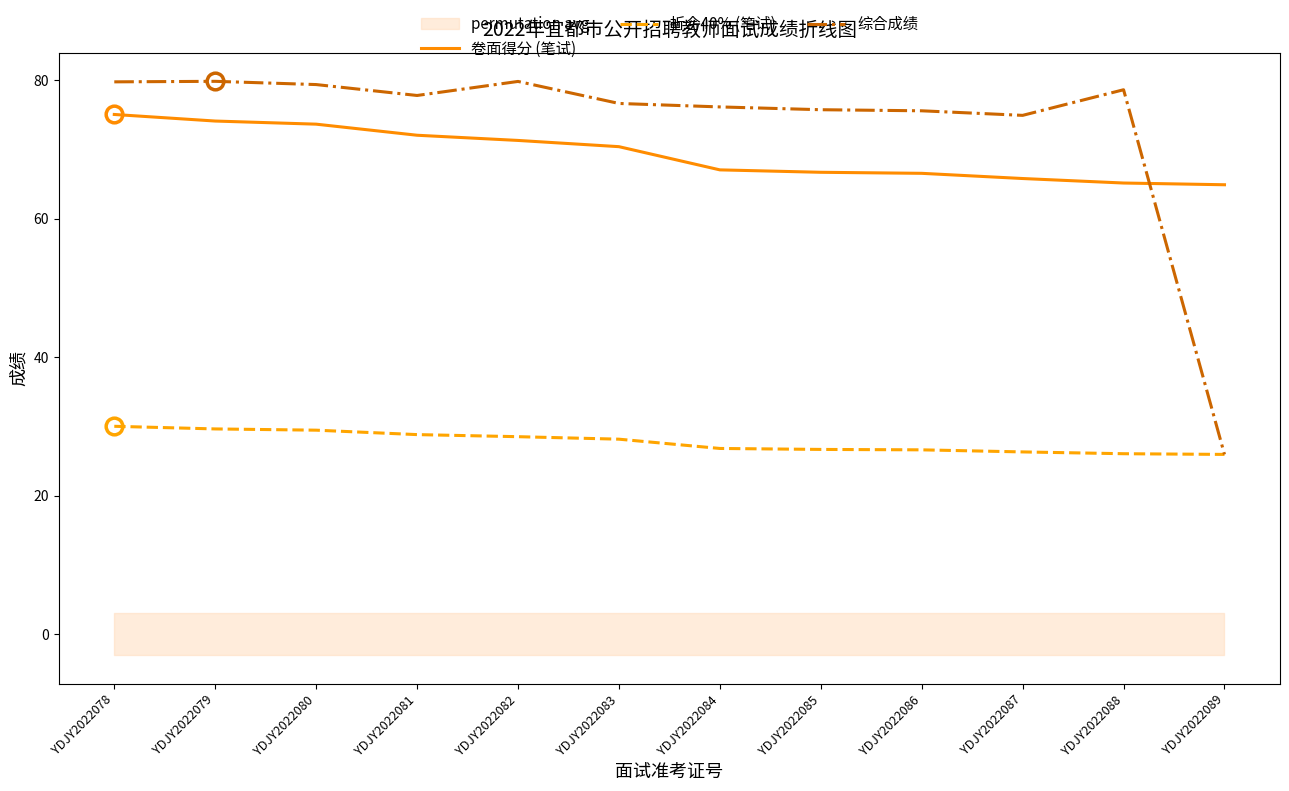

Rank the series by their maximum value, from lowest to highest.

折合40% (笔试), 卷面得分 (笔试), 综合成绩